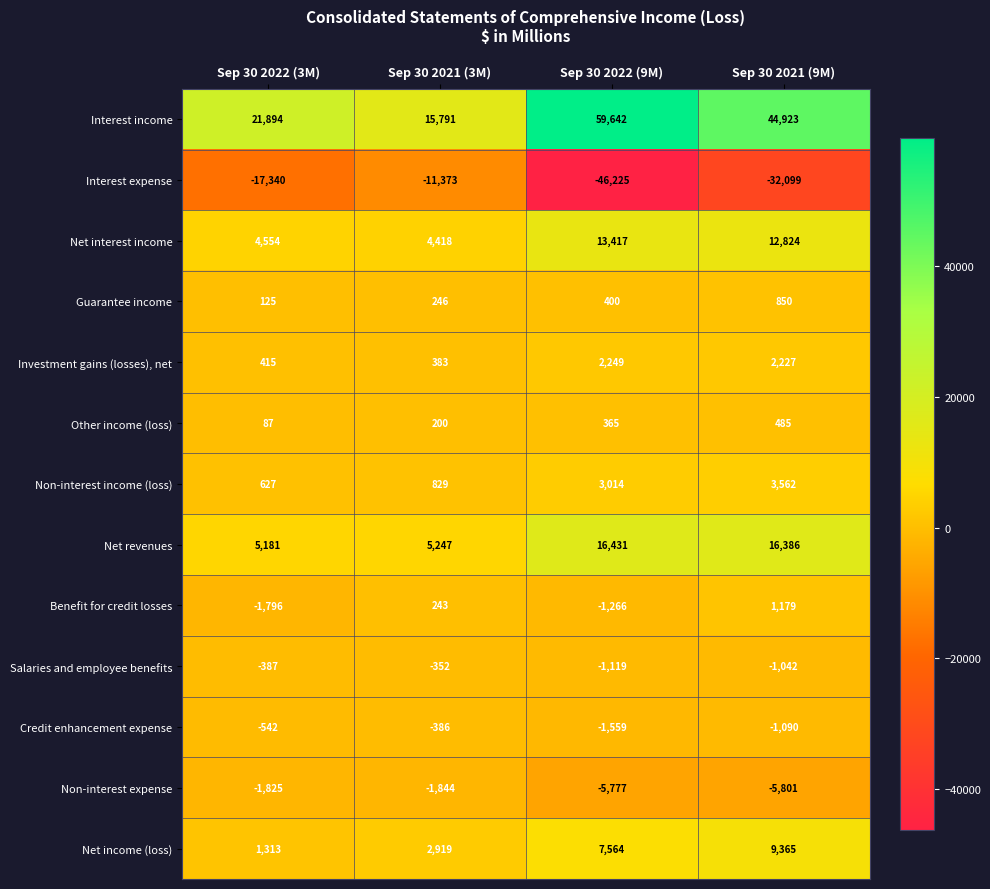

What is the total value across all series at Sep 30 2022 (3M)?

12306